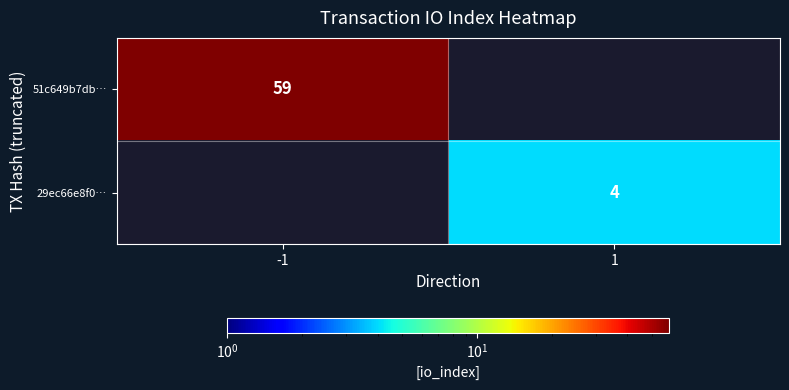

True or false: 51c649b7db… has a value of 59 at -1.

True